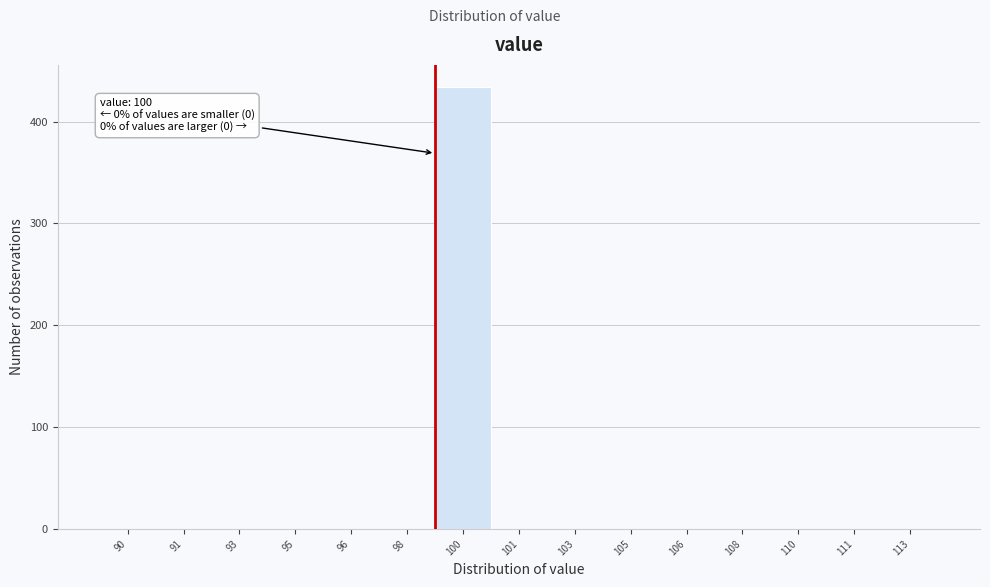

Reading right to left, list all the values displayed in this chart.

113=0	111=0	110=0	108=0	106=0	105=0	103=0	101=0	100=434	98=0	96=0	95=0	93=0	91=0	90=0